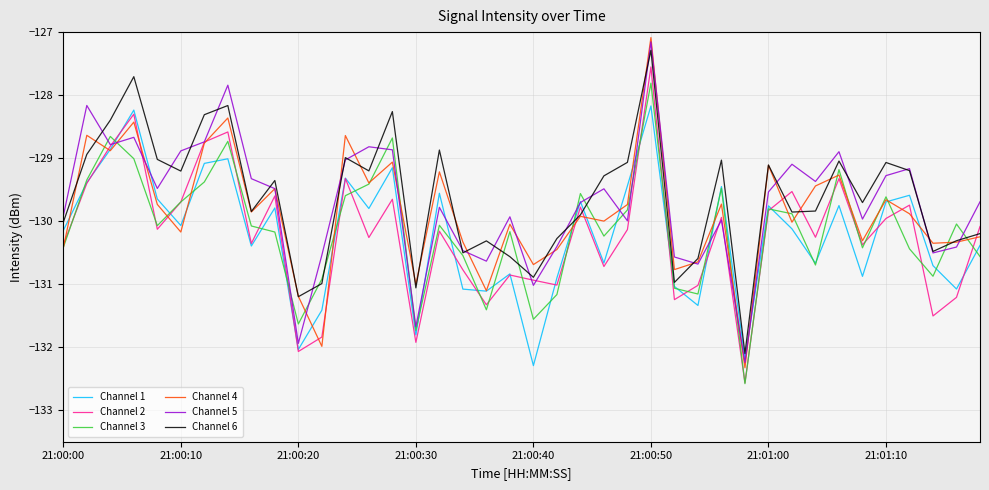

How many lines are shown in the chart?

6